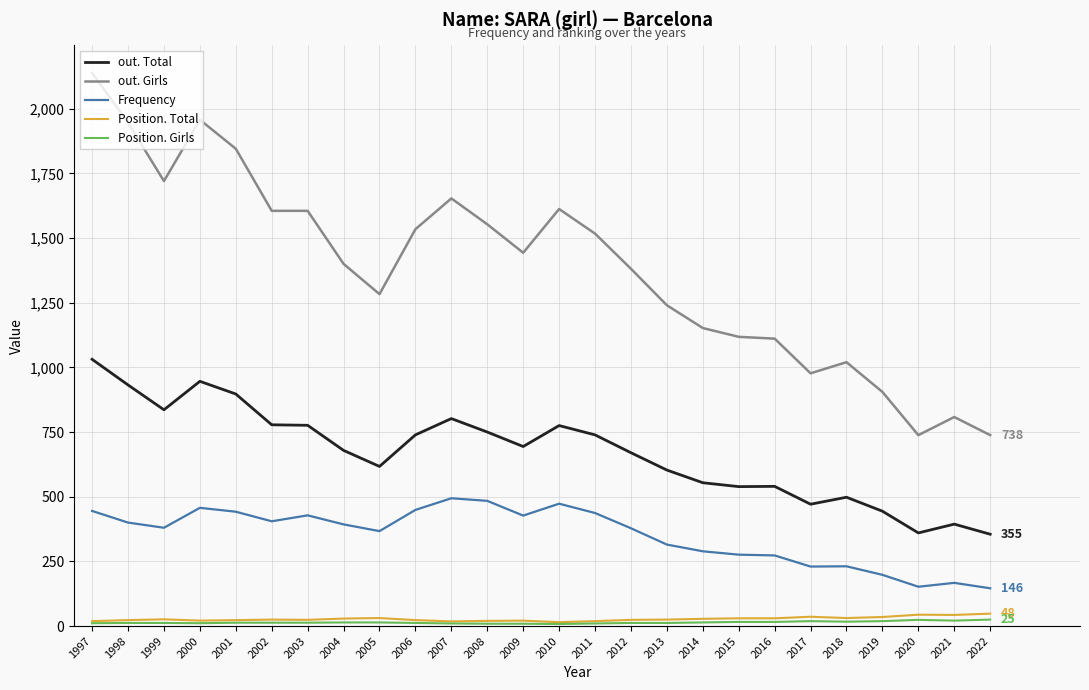

True or false: out. Total and Frequency cross at least once.

False